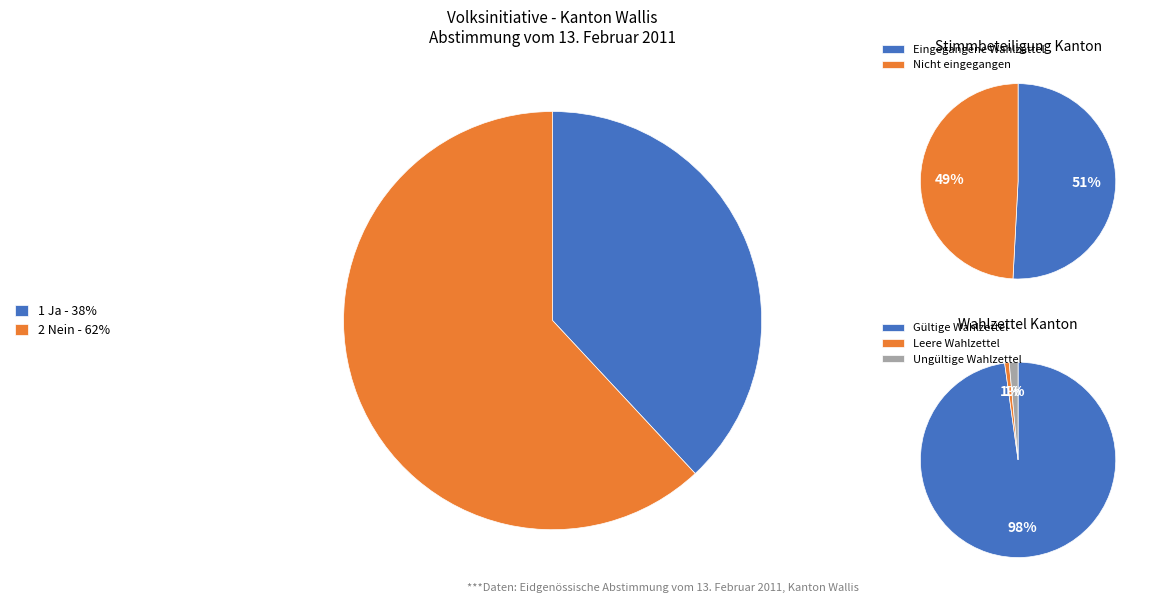

True or false: Nein accounts for 50% of the total.

False